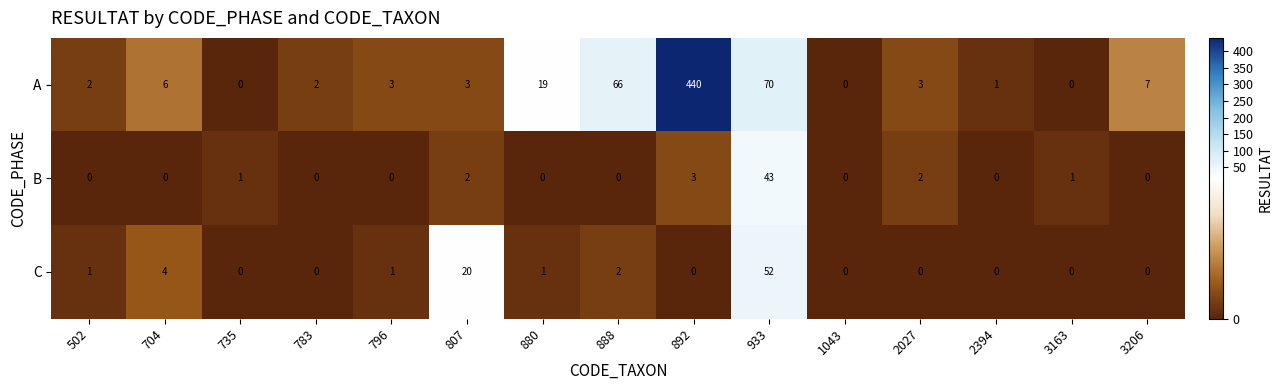

At how many categories does at least one series exceed 403?

1